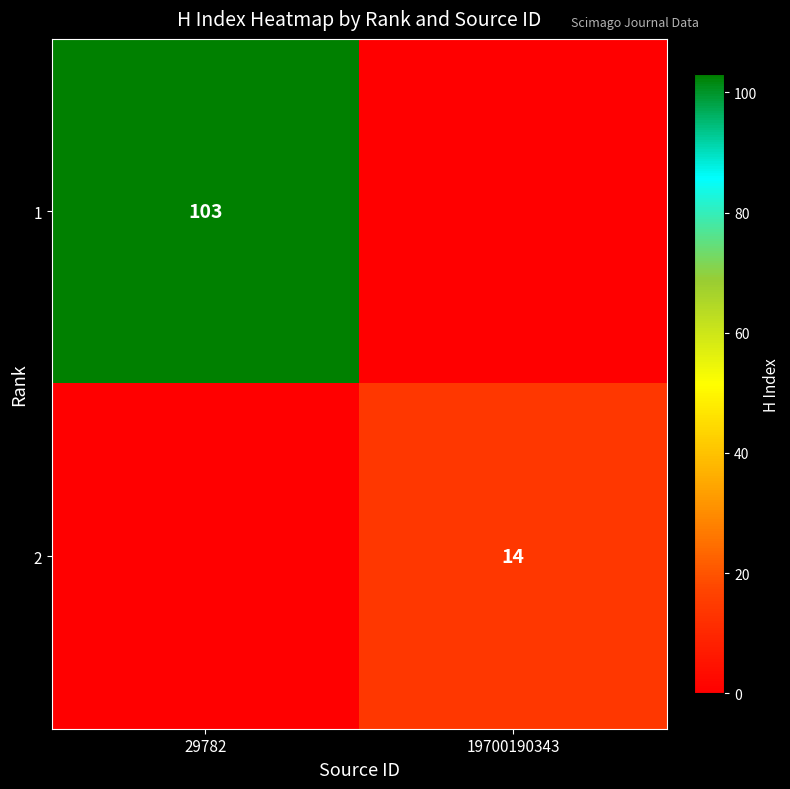

Is the value of 2 at 19700190343 greater than the value of 1 at 29782?

No